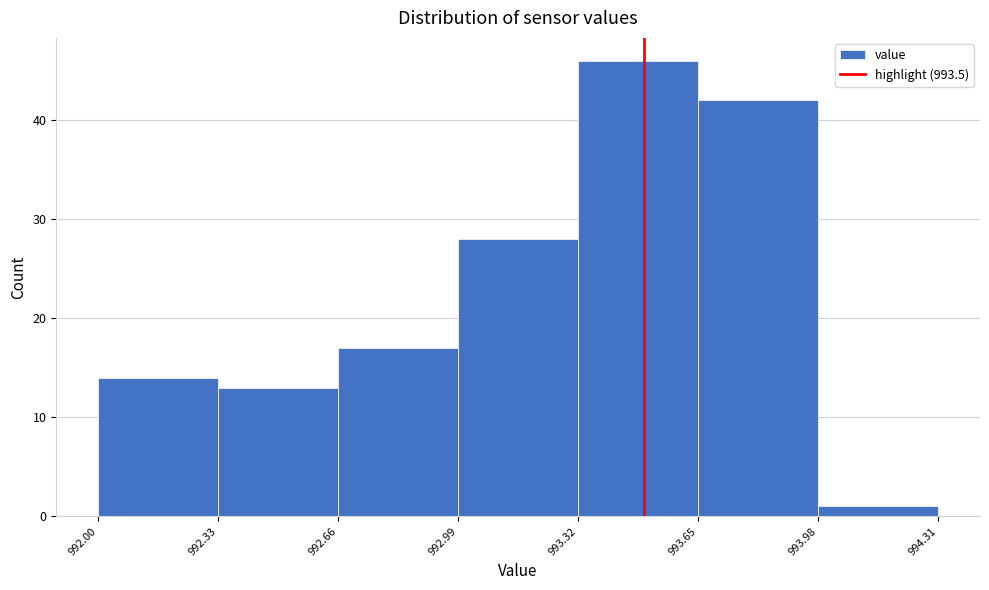

Reading left to right, list every bar in this chart as the range it spans on the x-axis followed by its height. The values are not printed on the chart, so give them approximately, as read against the axis.

992.00 to 992.33: 14
992.33 to 992.66: 13
992.66 to 992.99: 17
992.99 to 993.32: 28
993.32 to 993.65: 46
993.65 to 993.98: 42
993.98 to 994.31: 1